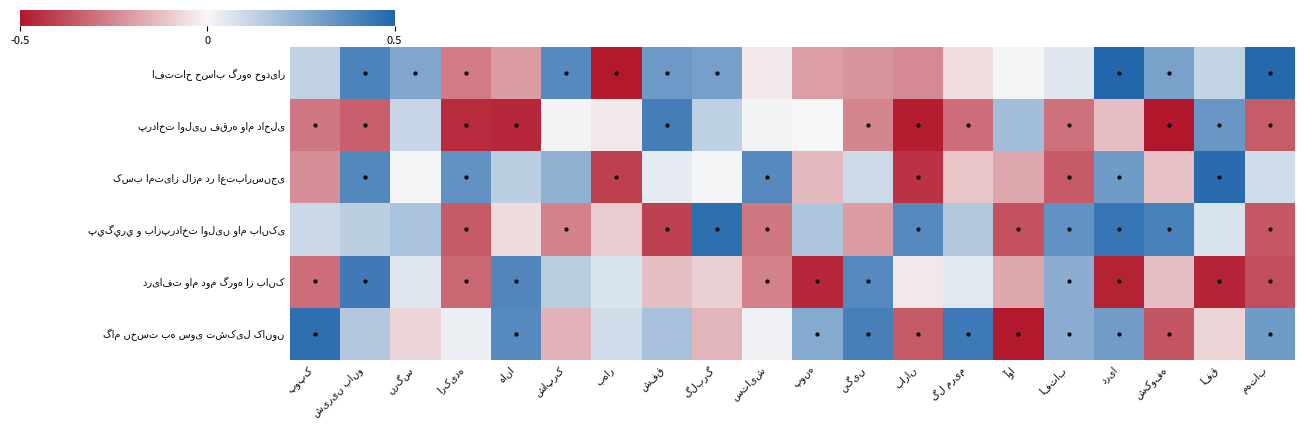

What is the spread (max minus min) of values at پونه?

0.7